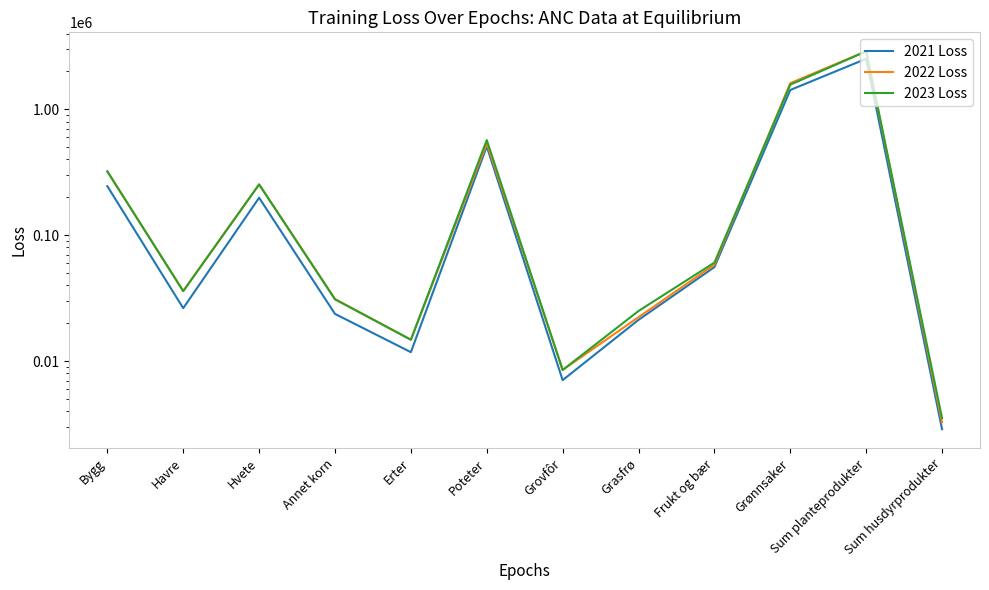

Where is 2022 Loss nearest to the value 1450226?

Grønnsaker